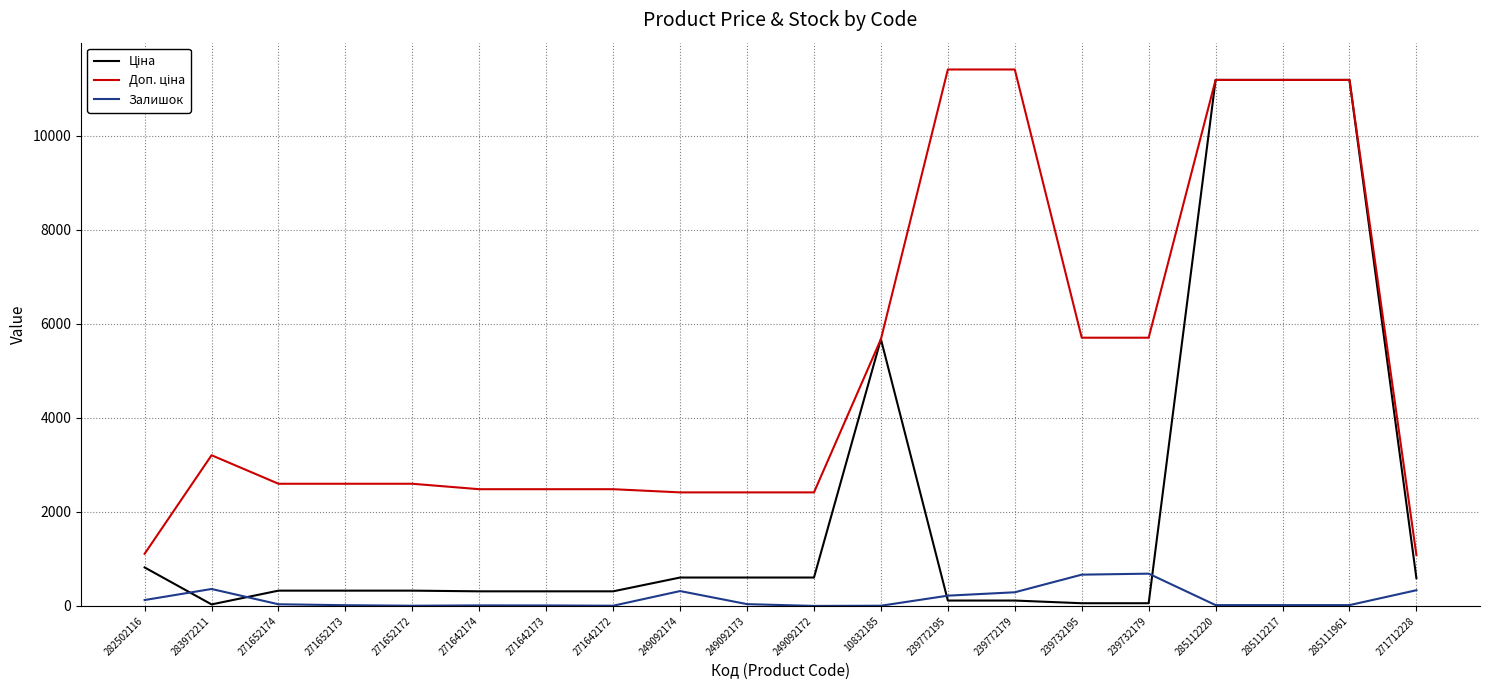

What is the difference between the highest and lowest values at 249092172?

2414.8